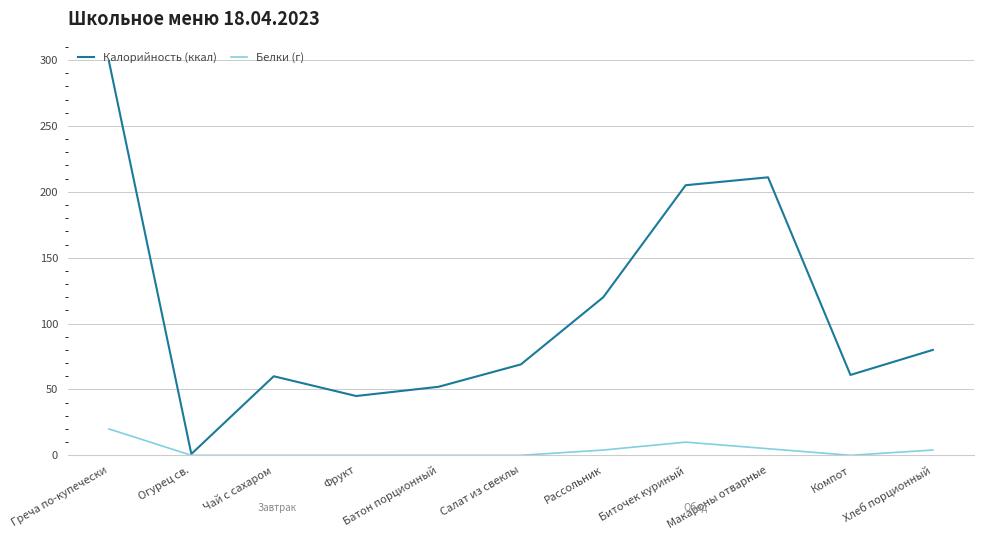

What is the maximum value shown in the chart?

299